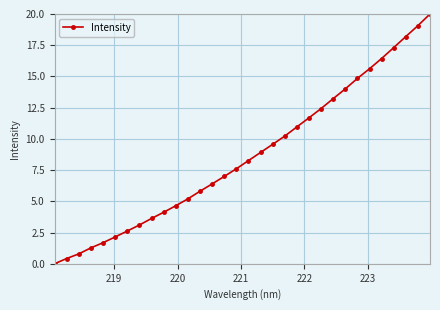

True or false: the data has more than 1 interior local peaks.

False